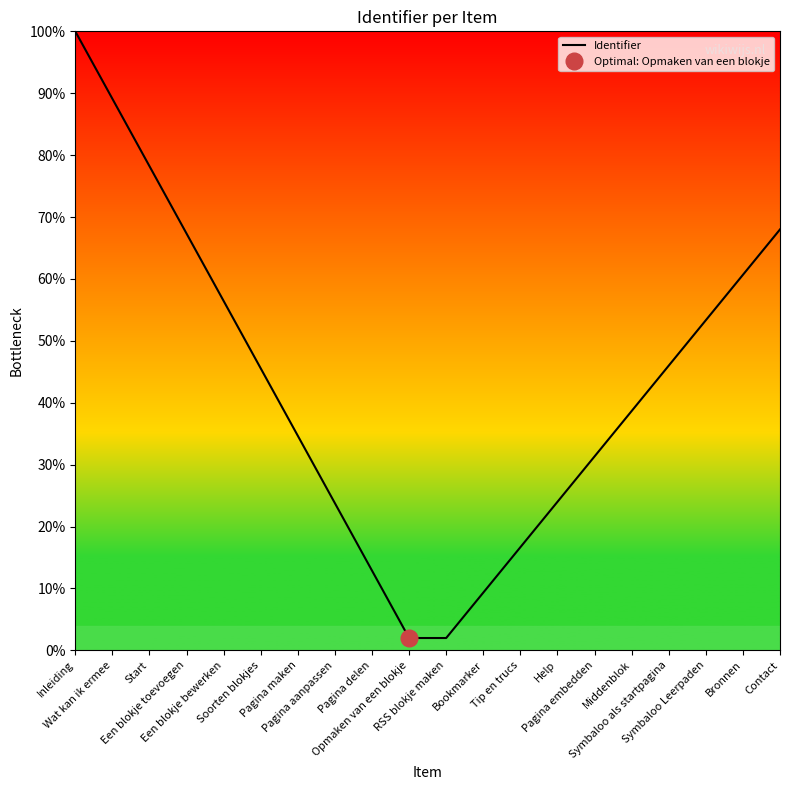

What is the ratio of the value at Wat kan ik ermee to the value at Bookmarker?

9.5